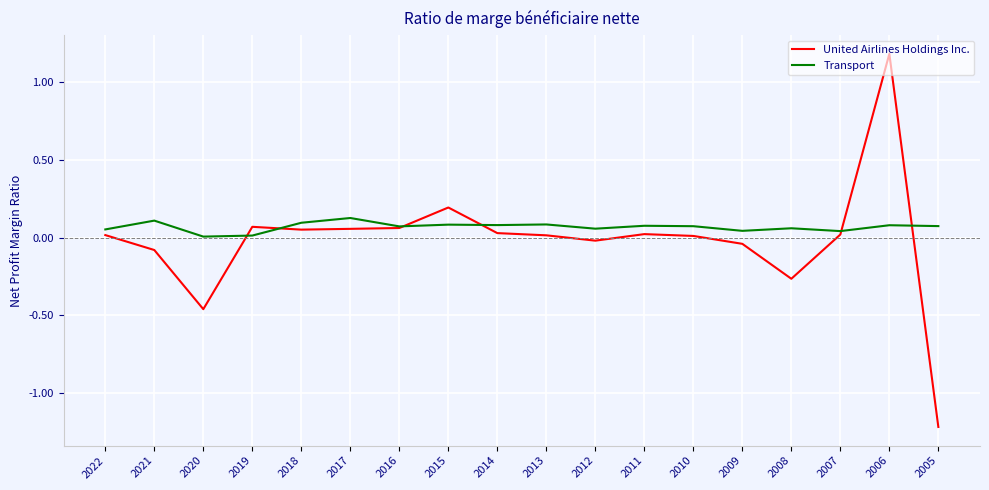

True or false: United Airlines Holdings Inc. has more than 0 interior local peaks.

True